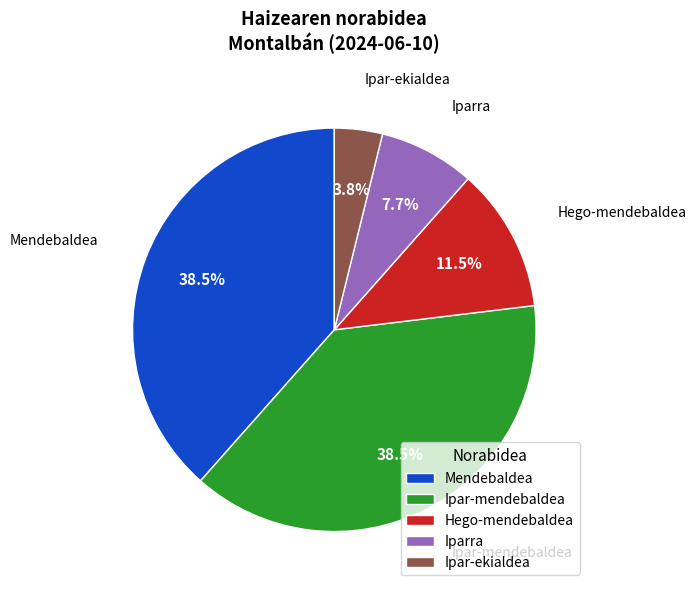

What is the smallest slice in the pie chart?

Ipar-ekialdea